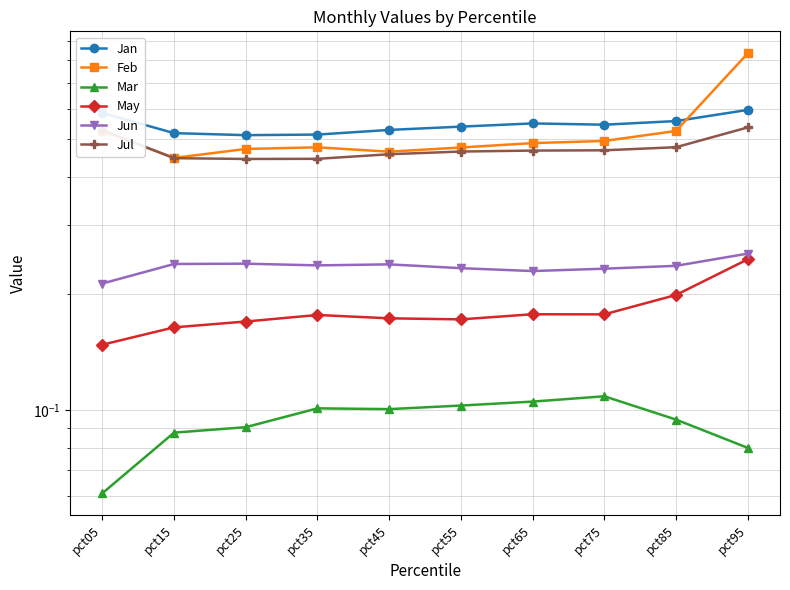

Reading left to right, what are all the values shown in this chart?

Jan: pct05=0.6	pct15=0.5	pct25=0.5	pct35=0.5	pct45=0.5	pct55=0.5	pct65=0.5	pct75=0.5	pct85=0.6	pct95=0.6
Feb: pct05=0.5	pct15=0.4	pct25=0.5	pct35=0.5	pct45=0.5	pct55=0.5	pct65=0.5	pct75=0.5	pct85=0.5	pct95=0.8
Mar: pct05=0.1	pct15=0.1	pct25=0.1	pct35=0.1	pct45=0.1	pct55=0.1	pct65=0.1	pct75=0.1	pct85=0.1	pct95=0.1
May: pct05=0.1	pct15=0.2	pct25=0.2	pct35=0.2	pct45=0.2	pct55=0.2	pct65=0.2	pct75=0.2	pct85=0.2	pct95=0.2
Jun: pct05=0.2	pct15=0.2	pct25=0.2	pct35=0.2	pct45=0.2	pct55=0.2	pct65=0.2	pct75=0.2	pct85=0.2	pct95=0.3
Jul: pct05=0.5	pct15=0.4	pct25=0.4	pct35=0.4	pct45=0.5	pct55=0.5	pct65=0.5	pct75=0.5	pct85=0.5	pct95=0.5